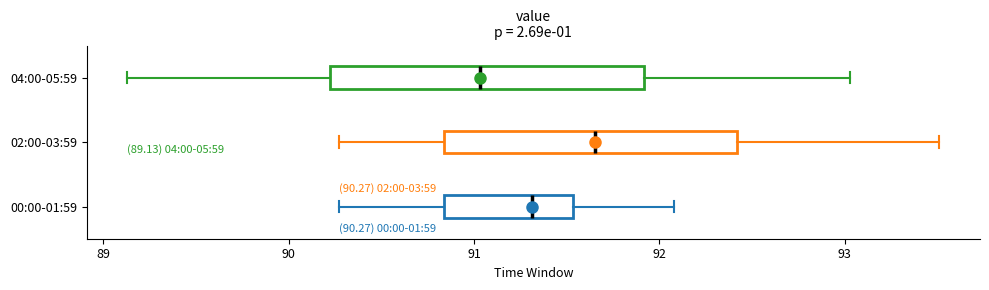

Which box's median line is the furthest to the right?

02:00-03:59